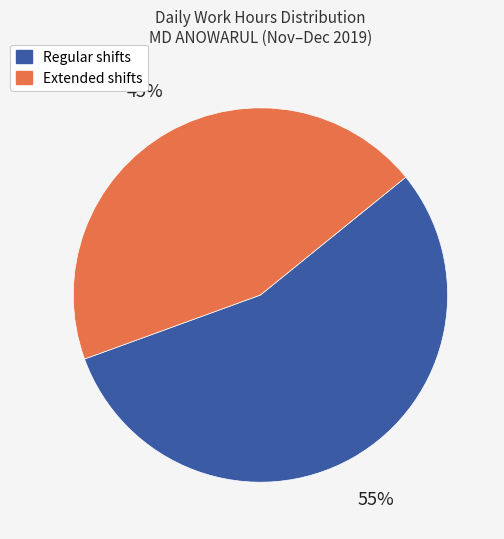

To the nearest percent, what is the average slice percentage?

50%